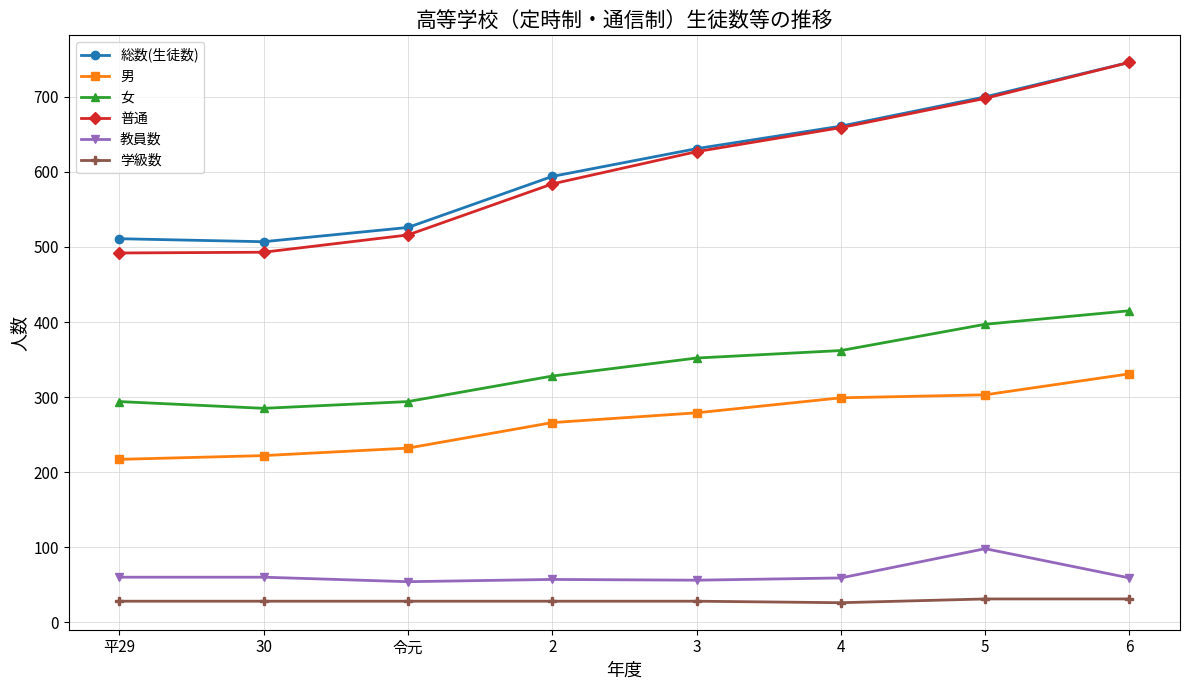

The value of 教員数 at 平29 is 28. True or false?

False